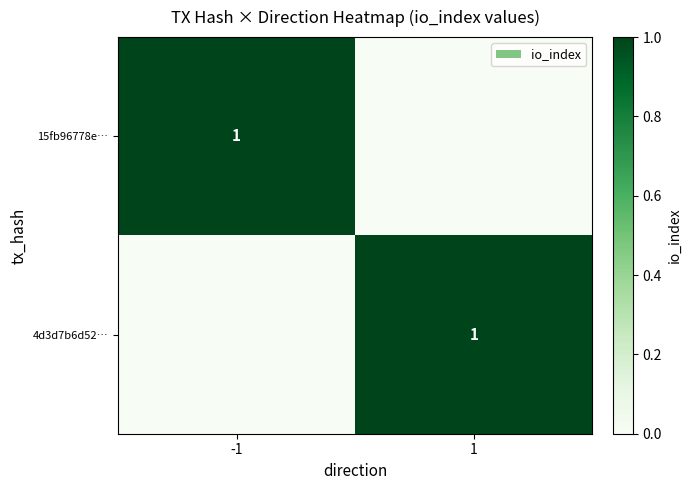

Between 1 and -1, which is larger?

-1